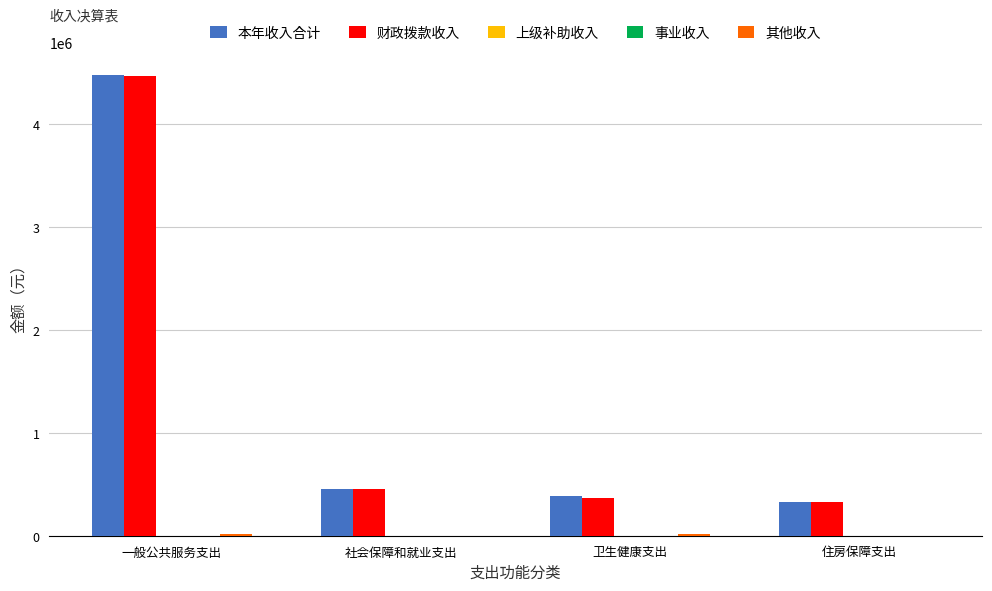

Count the number of data series in this chart.

5